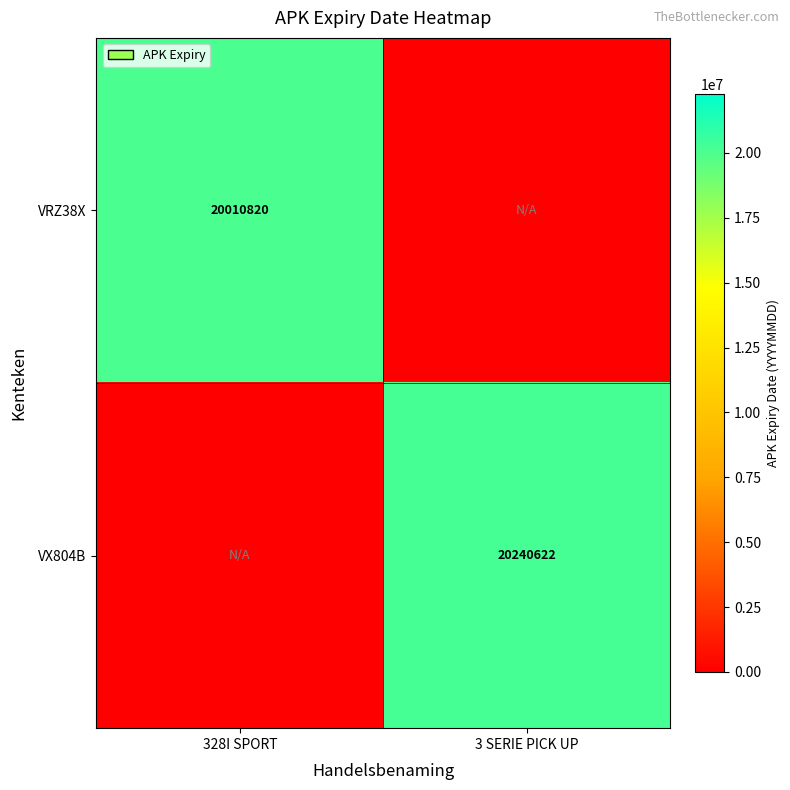

The value of VRZ38X at 328I SPORT is 6569090. True or false?

False